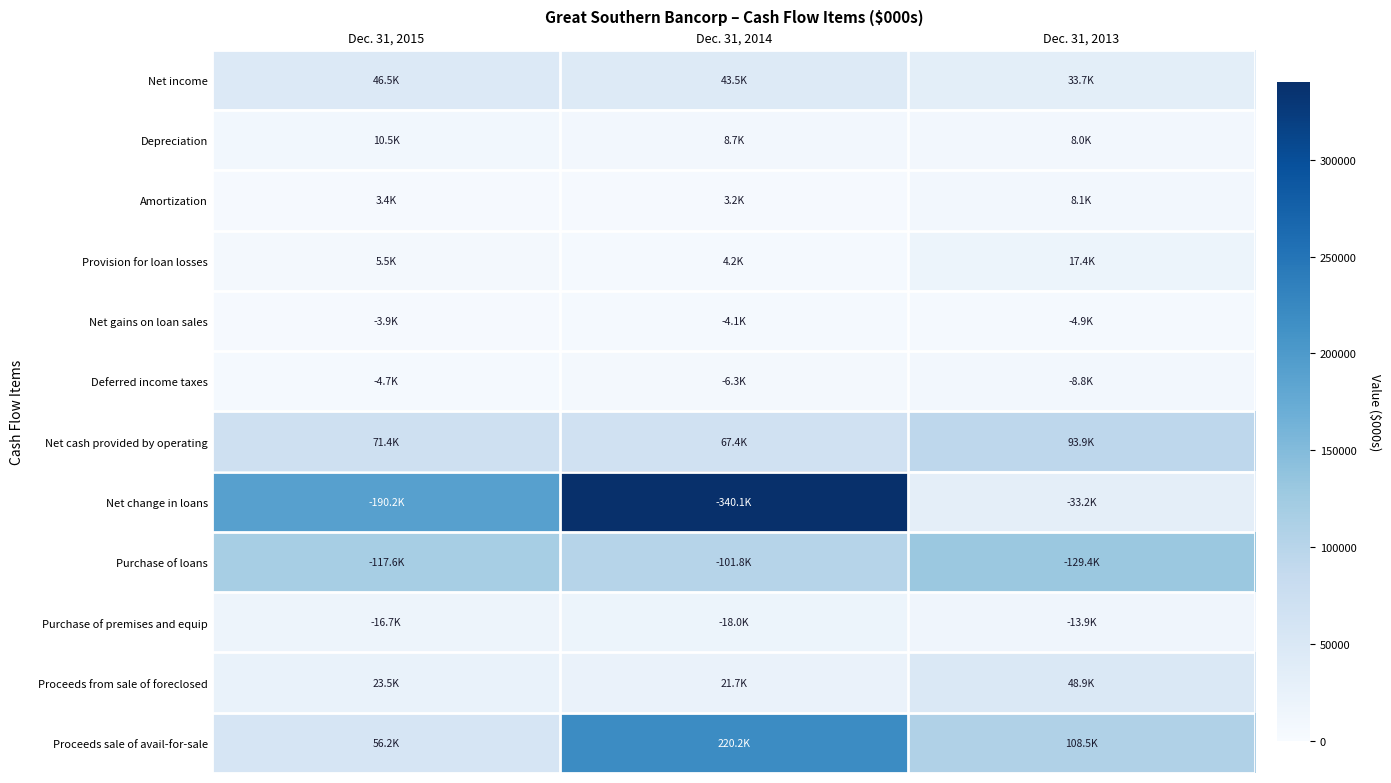

Which has a higher value, Dec. 31, 2014 or Dec. 31, 2015?

Dec. 31, 2015